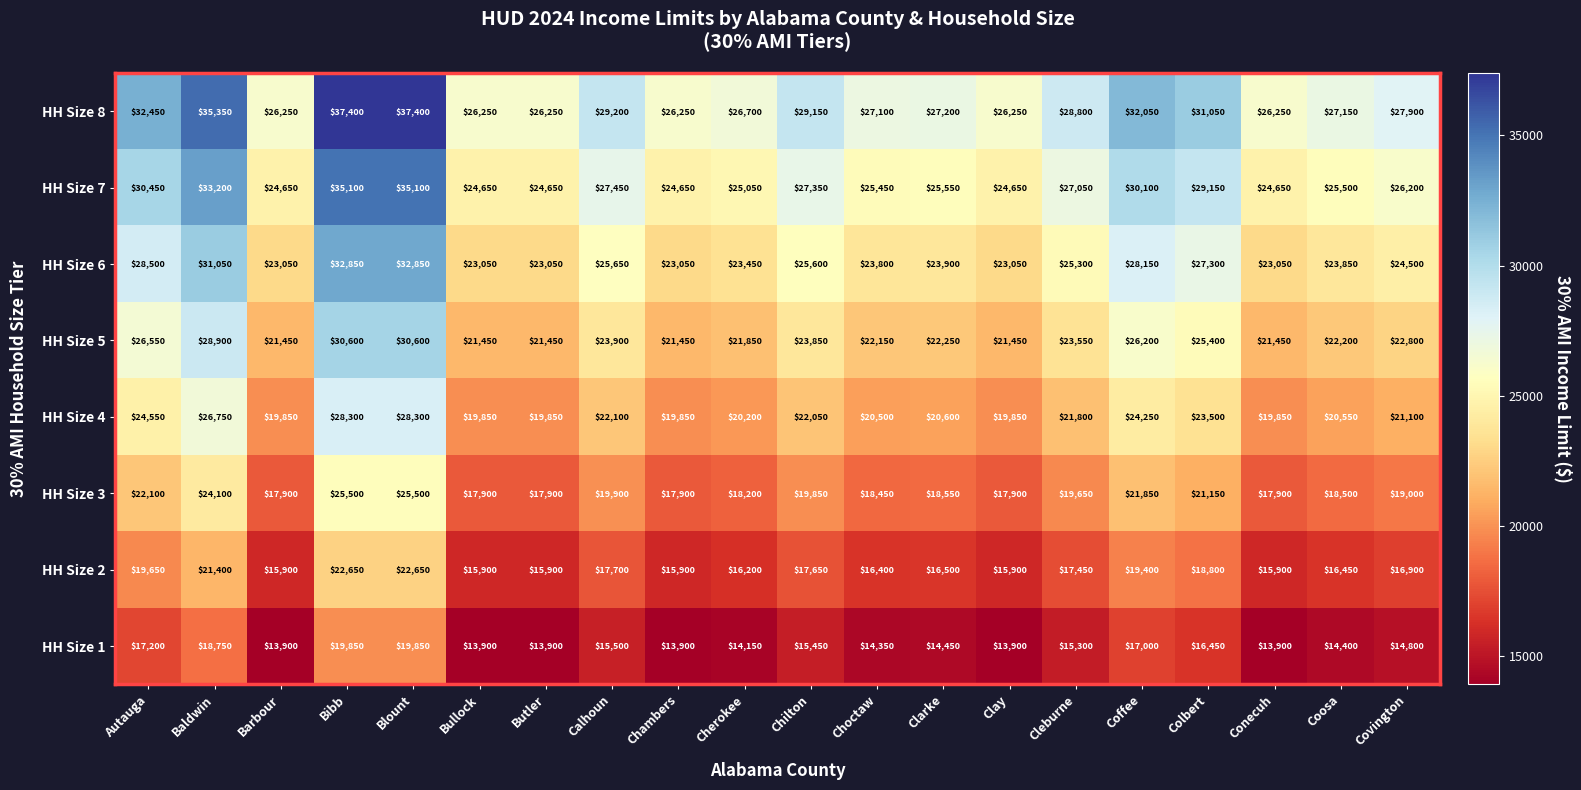

What is the difference between the maximum and minimum values in the HH Size 5 series?

9150